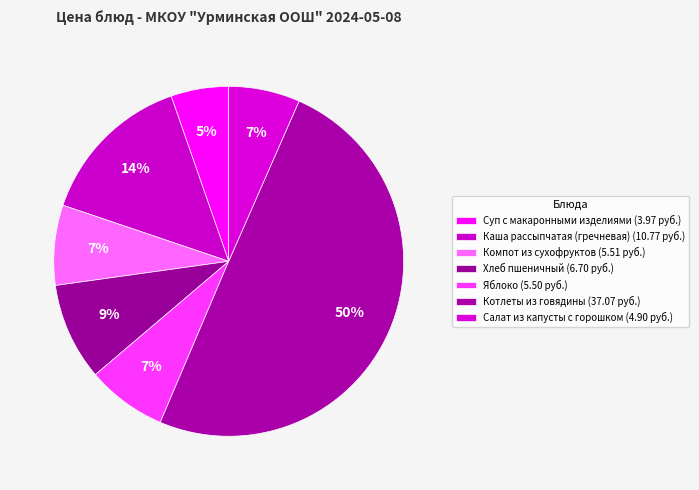

How many slices are in this pie chart?

7